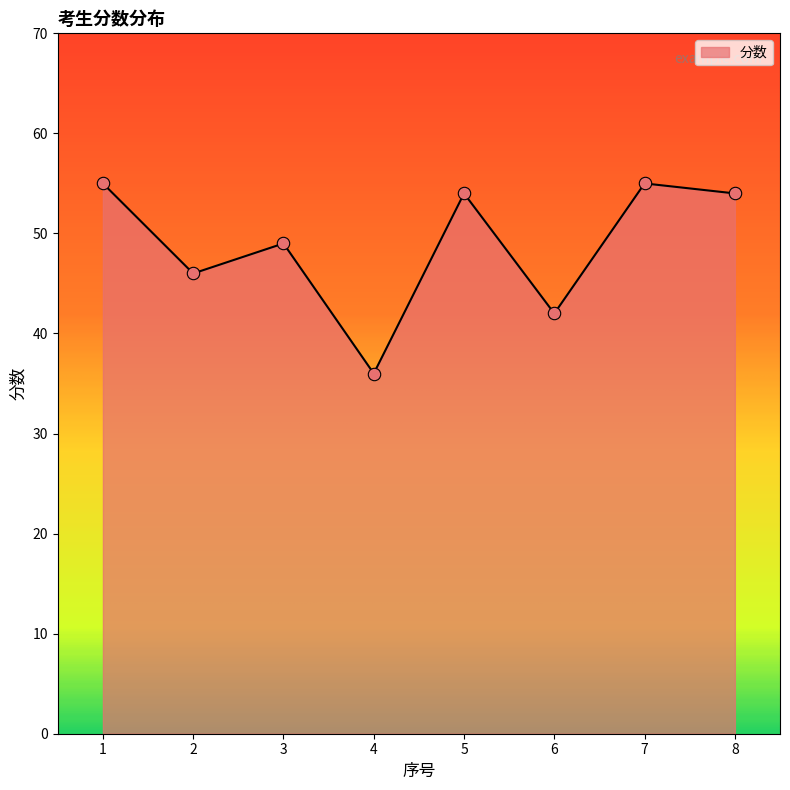

What is the change in value from 4 to 5?

+18